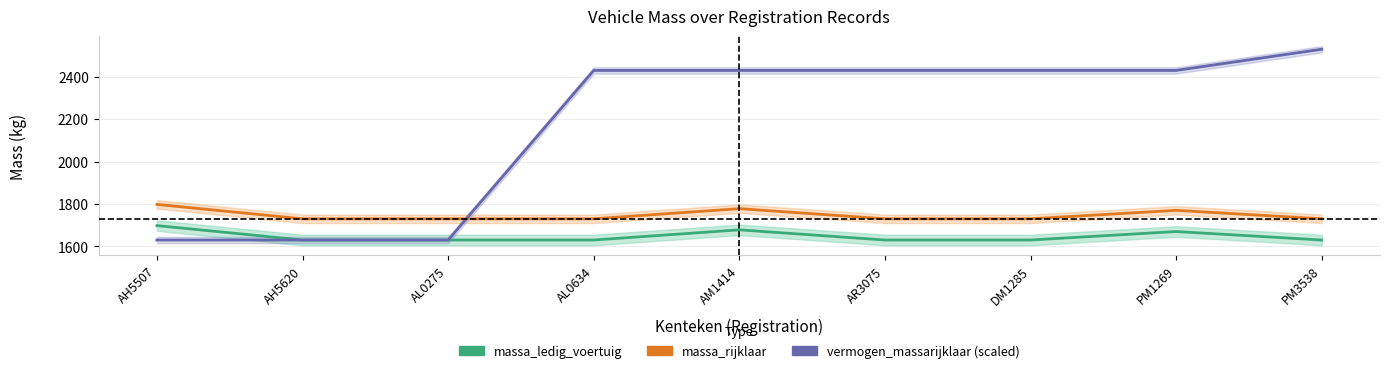

True or false: massa_rijklaar and massa_ledig_voertuig intersect in this chart.

False